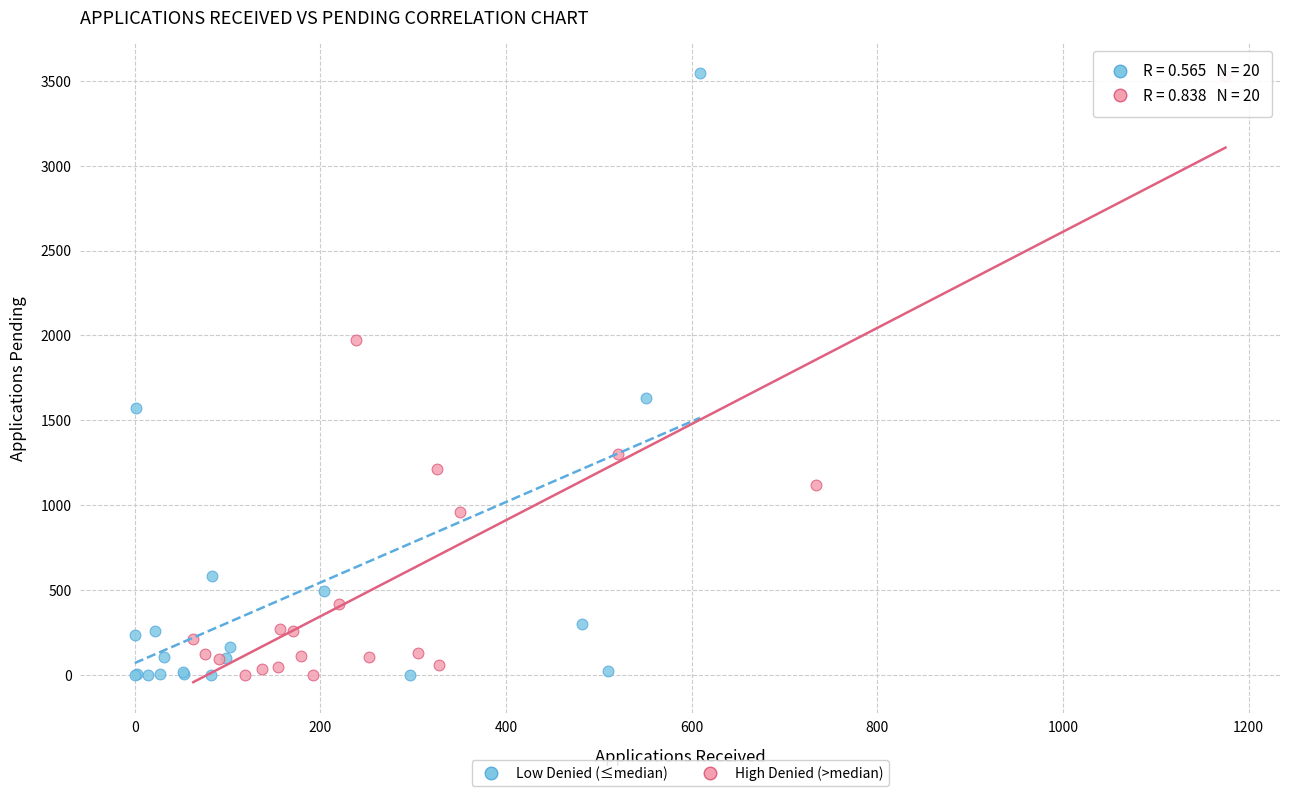

What are all the series names shown in the legend?

Low Denied (≤median), High Denied (>median)